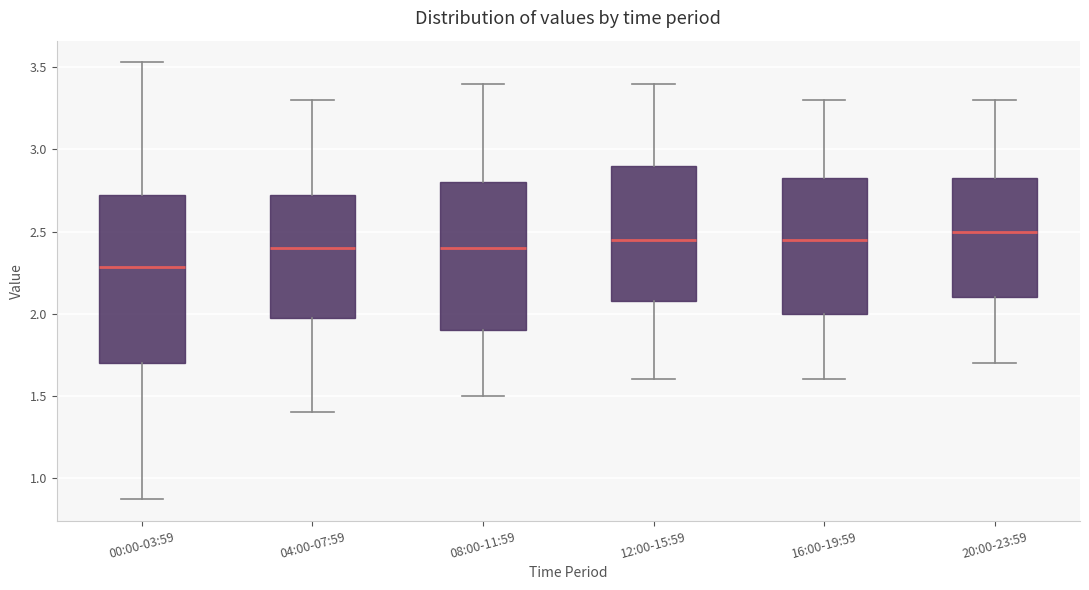

Reading left to right, read every box against the y-axis: the position of its median line, the range the box covers, and the ends of its whiskers. The values are not printed on the chart, so give them approximately, as read against the axis.

00:00-03:59: median 2.30, box 1.70 to 2.75, whiskers 0.85 to 3.55
04:00-07:59: median 2.40, box 2.00 to 2.75, whiskers 1.40 to 3.30
08:00-11:59: median 2.40, box 1.90 to 2.80, whiskers 1.50 to 3.40
12:00-15:59: median 2.45, box 2.10 to 2.90, whiskers 1.60 to 3.40
16:00-19:59: median 2.45, box 2.00 to 2.85, whiskers 1.60 to 3.30
20:00-23:59: median 2.50, box 2.10 to 2.85, whiskers 1.70 to 3.30